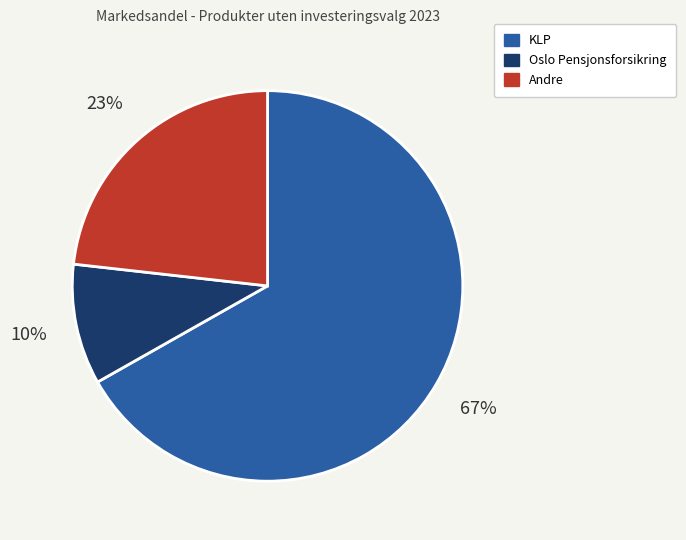

Is there a majority slice in this chart?

Yes